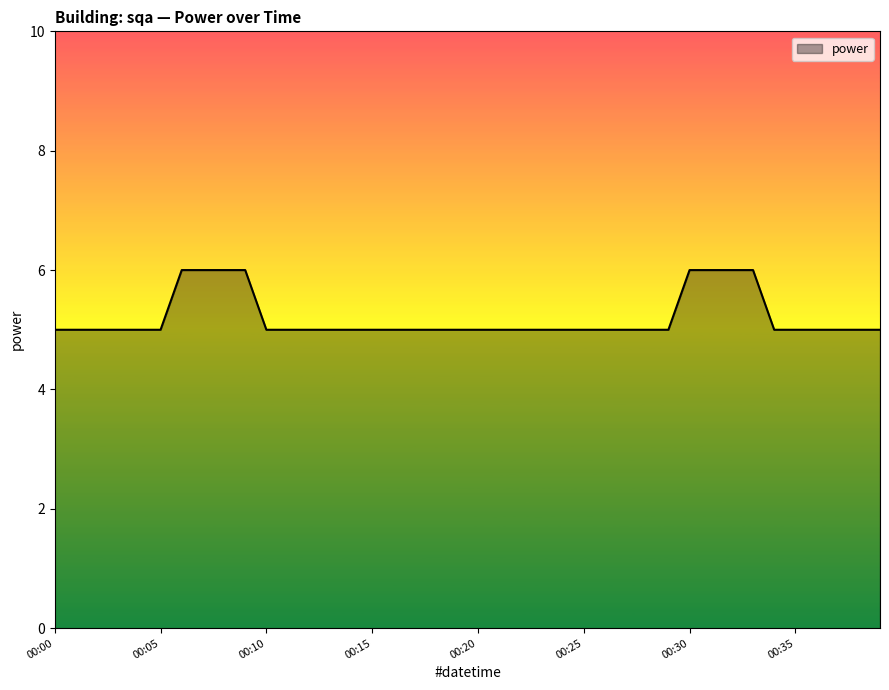

What is the greatest value displayed?

6